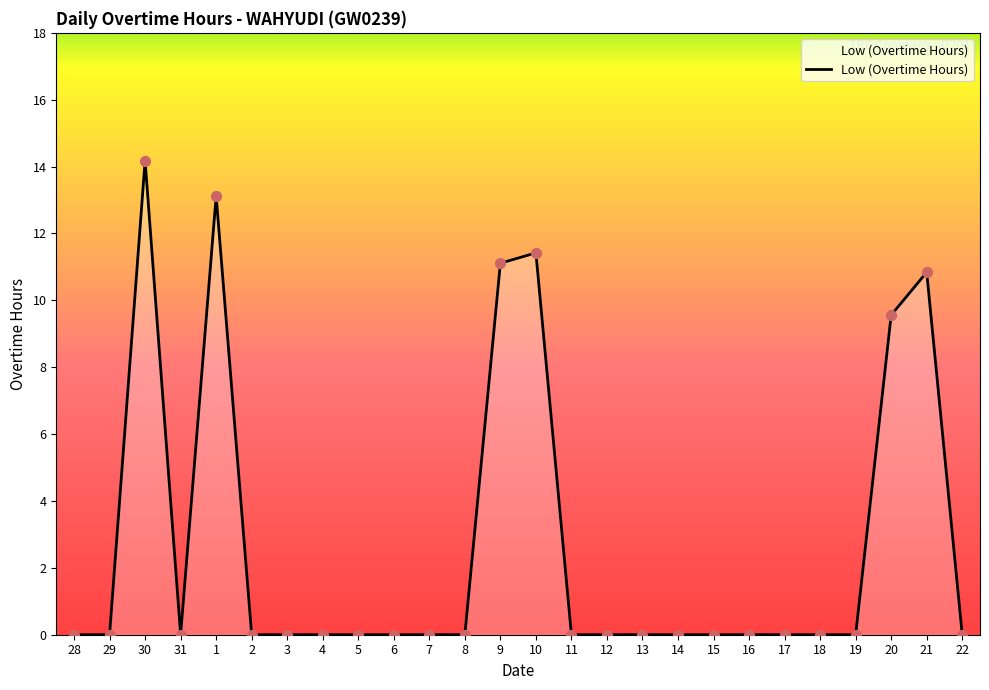

What is the change in value from 1 to 17?

-13.1